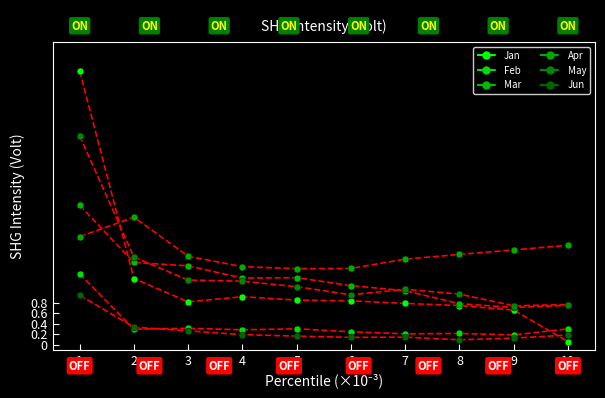

Rank the series at 9 from highest to lowest value.

Apr, May, Mar, Jan, Feb, Jun